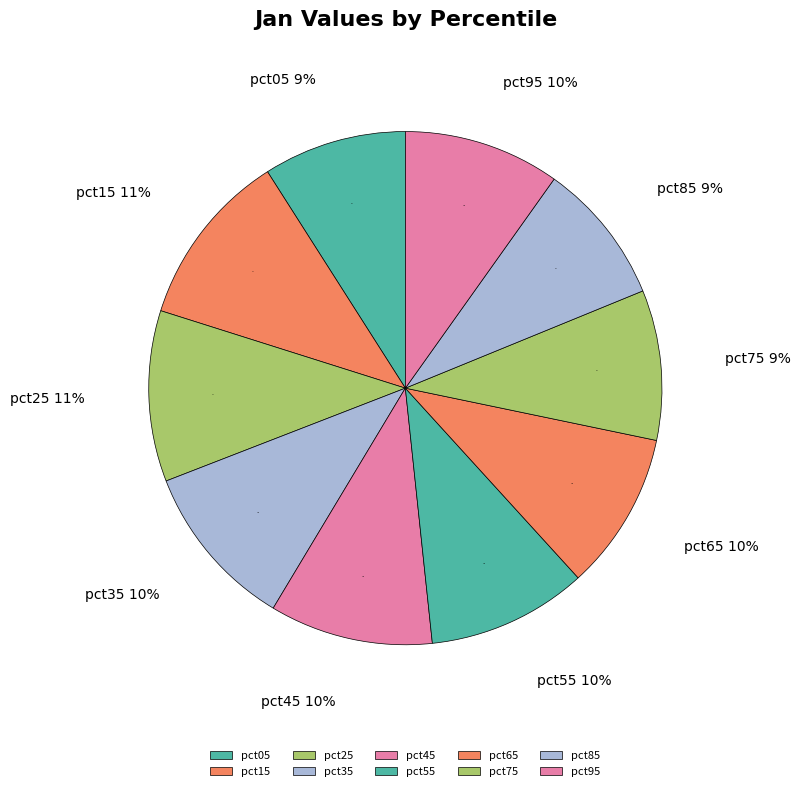

To the nearest percent, what is the average slice percentage?

10%